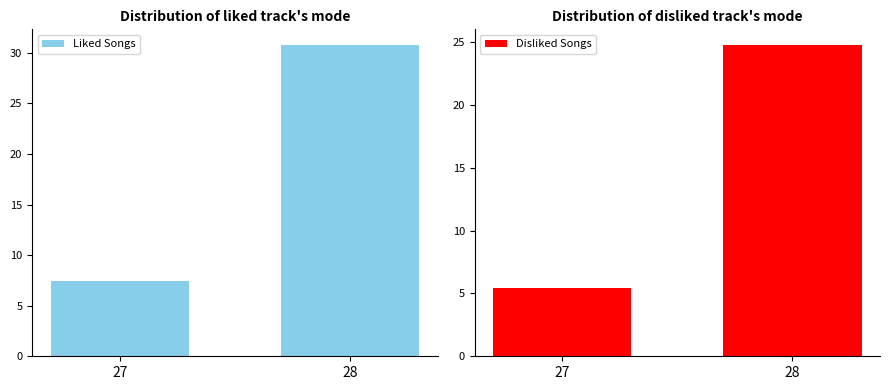

What is the value of the Disliked Songs bar at the 2nd from the left?

24.8